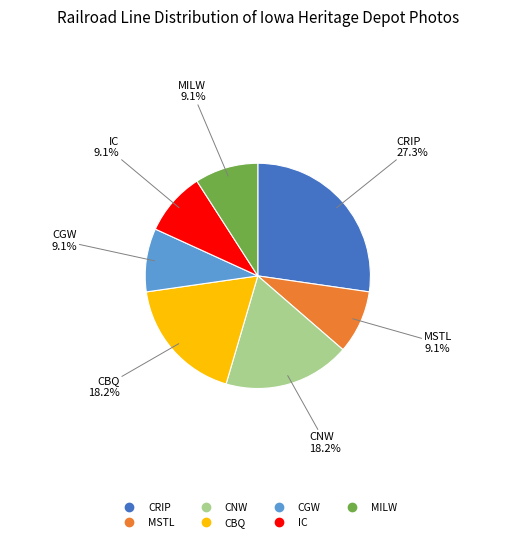

Combined, what portion of the pie is CRIP and IC?

36.4%